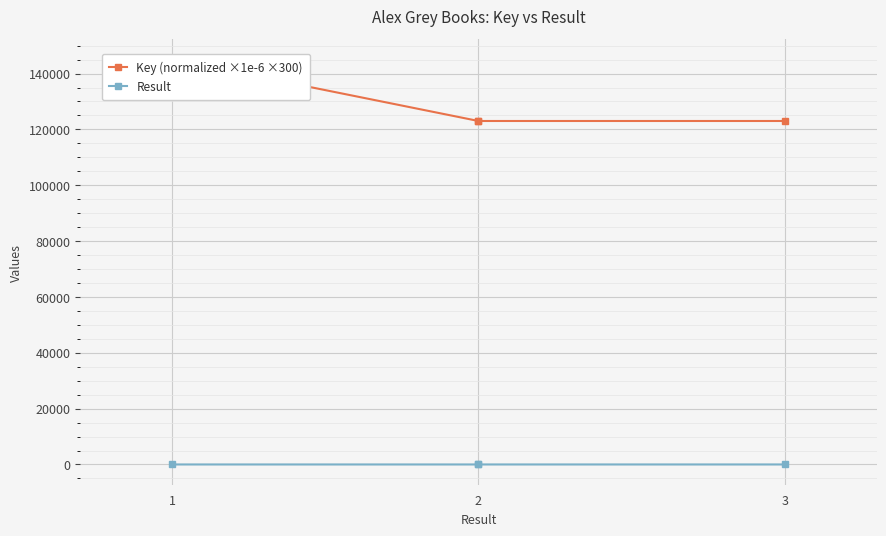

What is the value of the Key (normalized ×1e-6 ×300) point at the 1st from the left?

145123.5